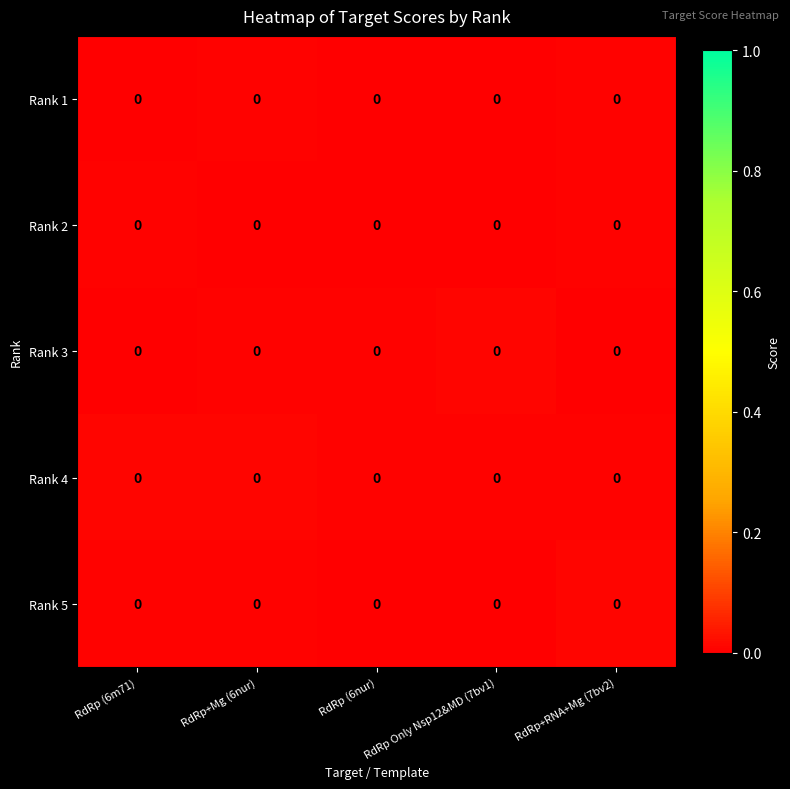

List the labels in order of row_0 value, largest first.

RdRp+Mg (6nur), RdRp+RNA+Mg (7bv2), RdRp (6m71), RdRp (6nur), RdRp Only Nsp12&MD (7bv1)